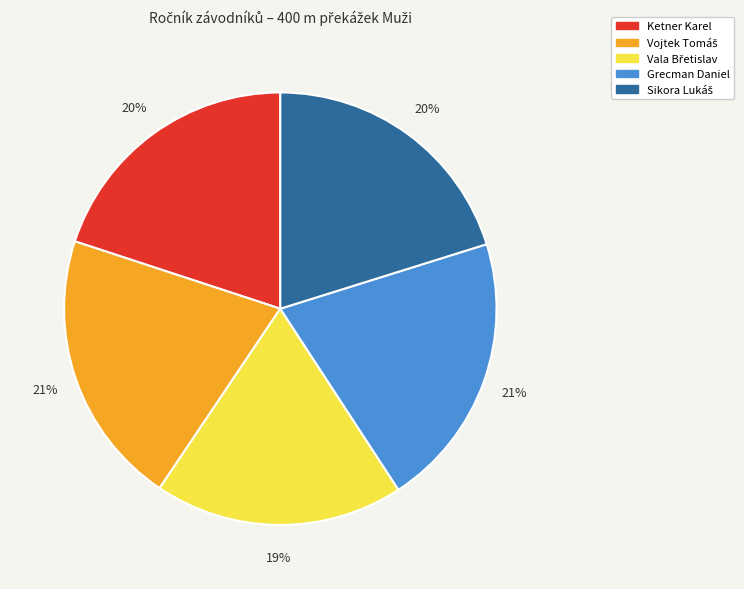

True or false: Grecman Daniel accounts for 34% of the total.

False